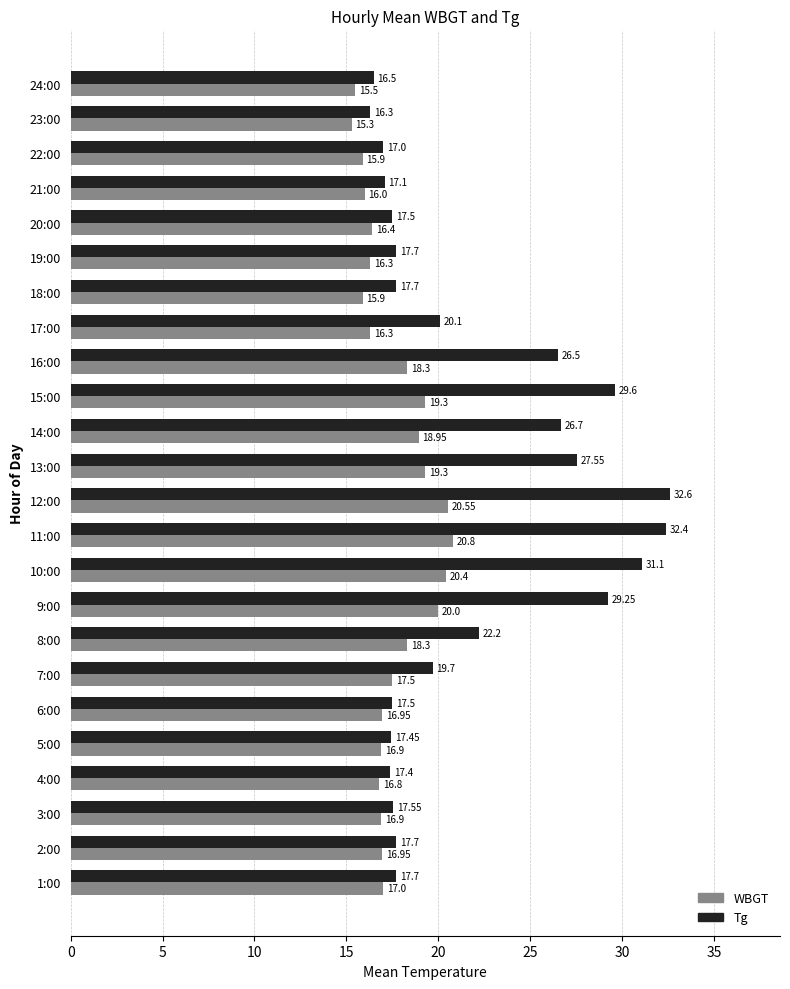

List the series in order of their overall mean, highest first.

Tg, WBGT